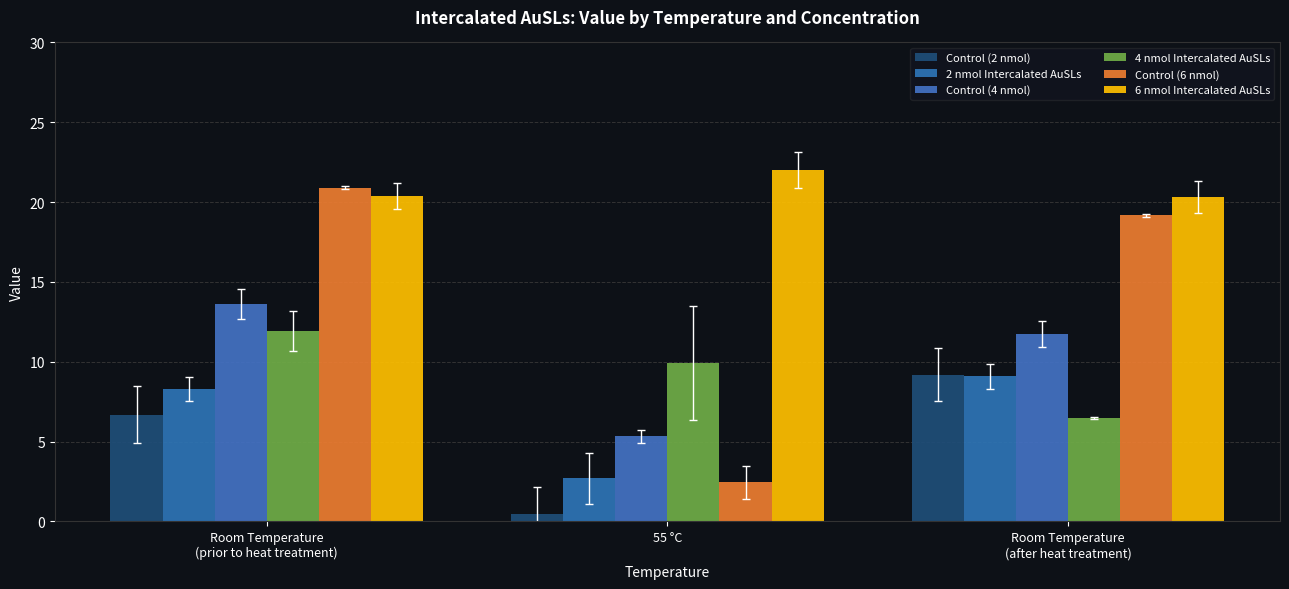

At how many categories does at least one series exceed 19?

3